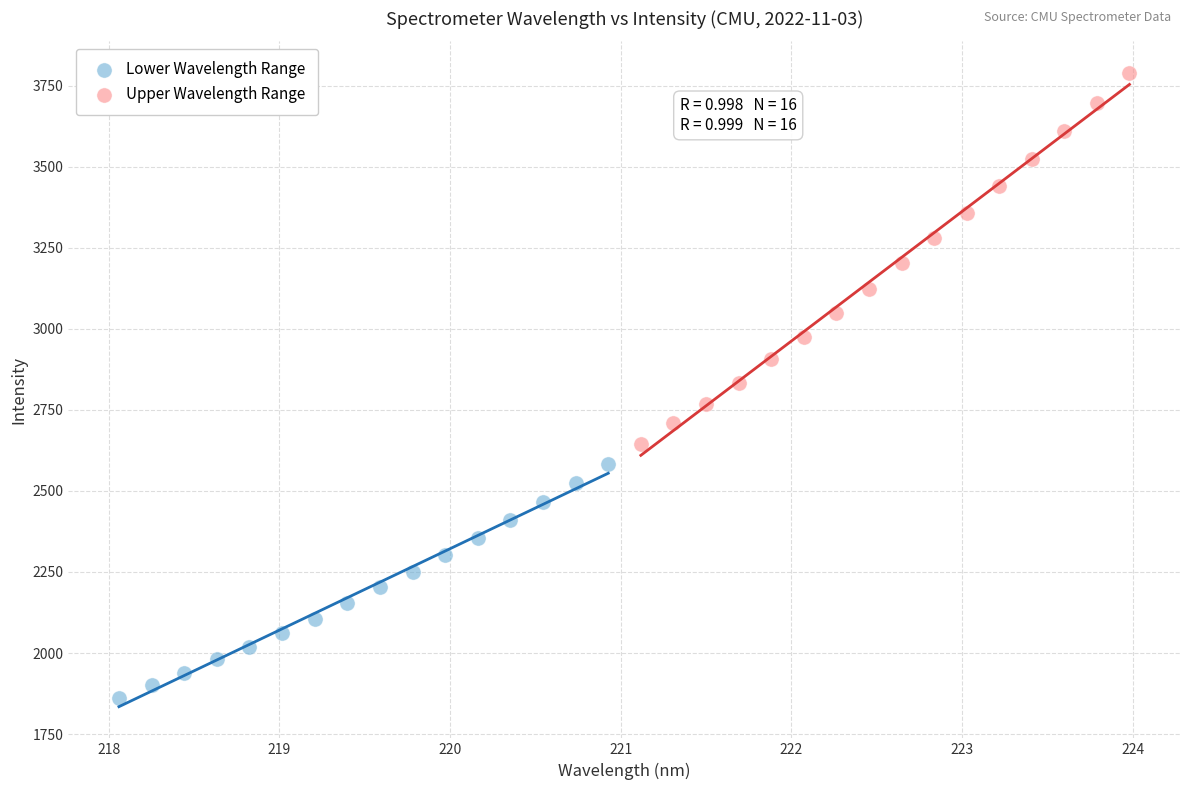

Which series contains the lowest Y value?

Lower Wavelength Range